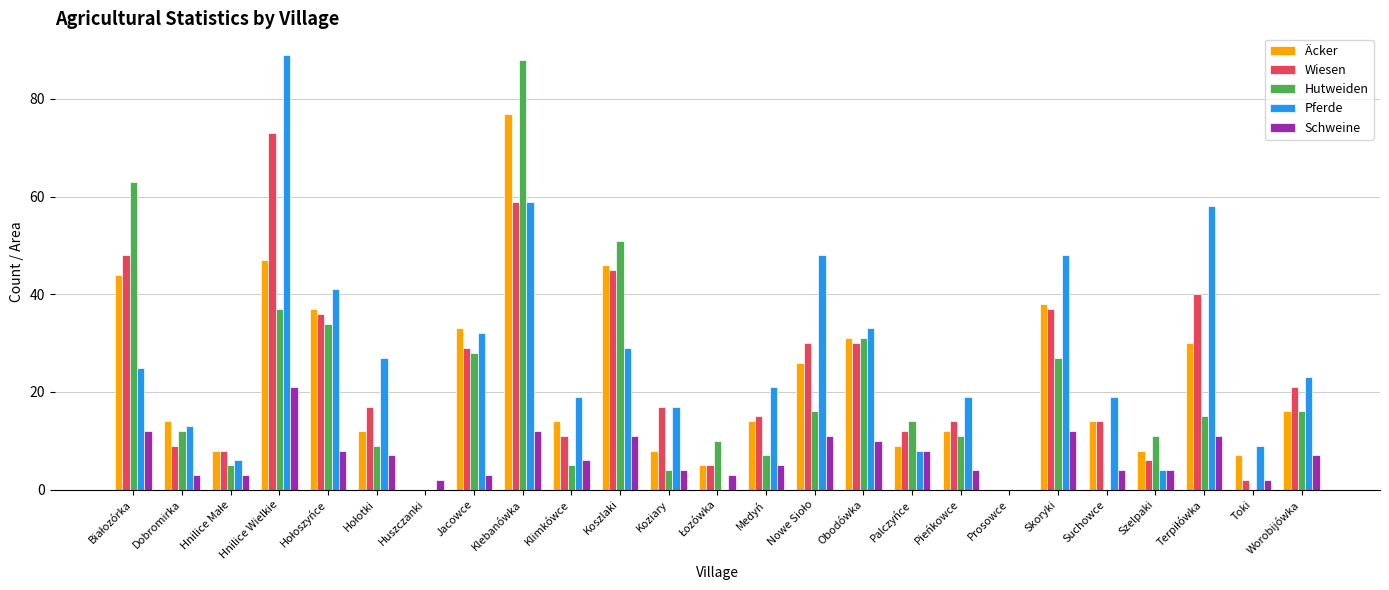

Count the number of data series in this chart.

5